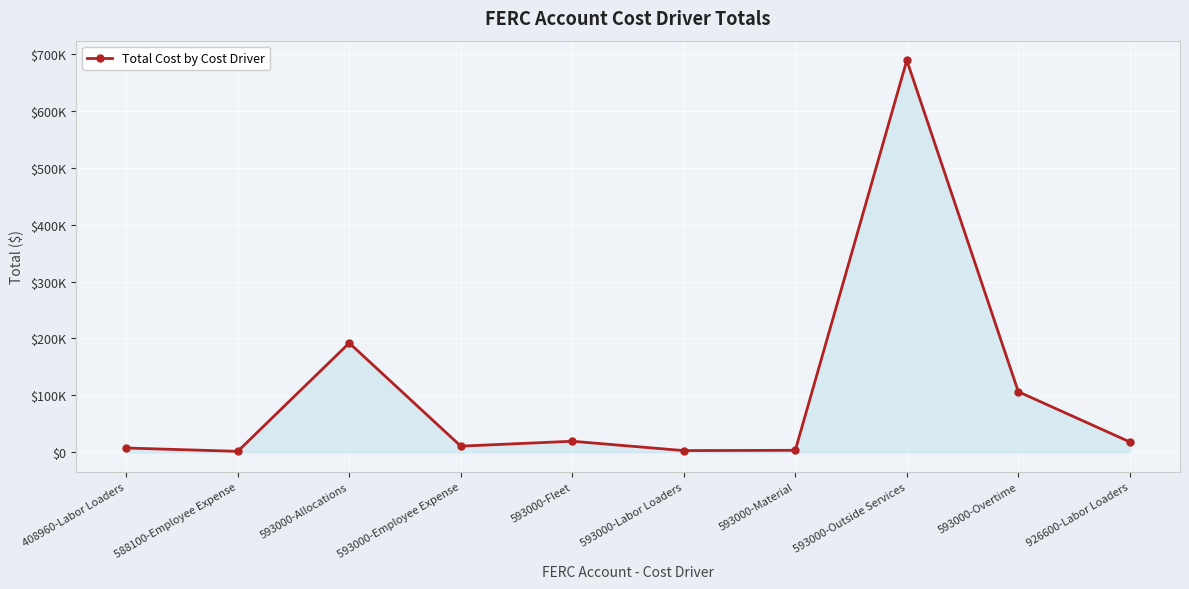

List the labels in order of value, smallest first.

588100-Employee Expense, 593000-Labor Loaders, 593000-Material, 408960-Labor Loaders, 593000-Employee Expense, 926600-Labor Loaders, 593000-Fleet, 593000-Overtime, 593000-Allocations, 593000-Outside Services